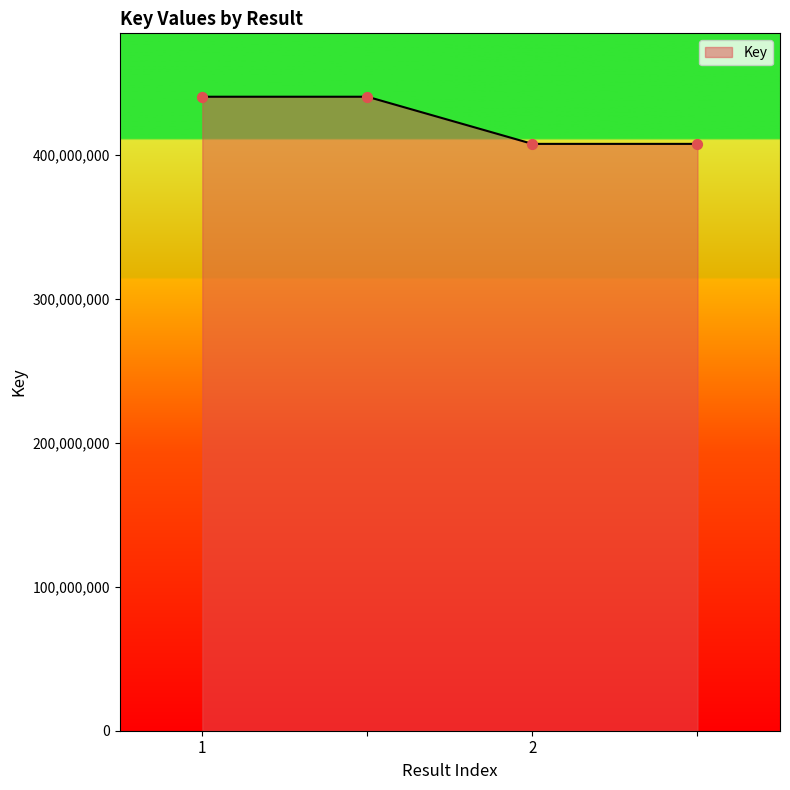

What is the maximum value shown in the chart?

440331062